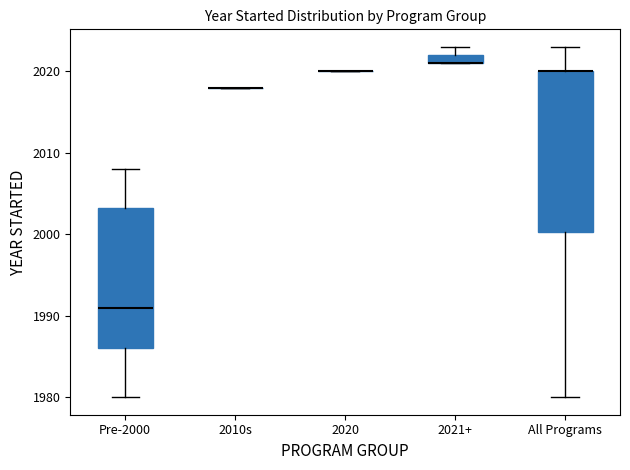

Which box is the tallest, from its lower edge to its upper edge?

All Programs